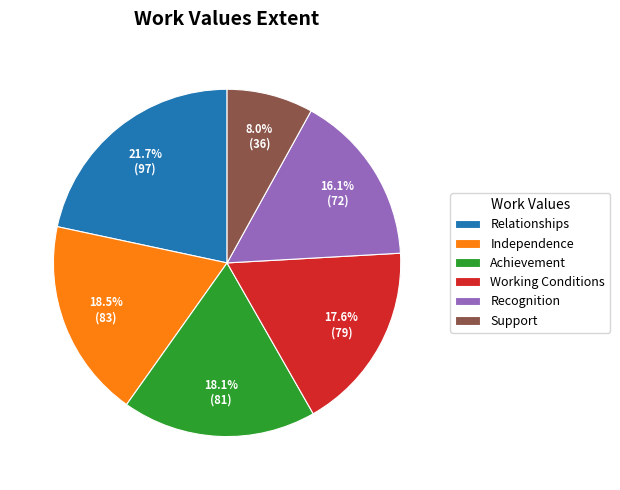

What is the ratio of the value at Working Conditions to the value at Relationships?

0.8